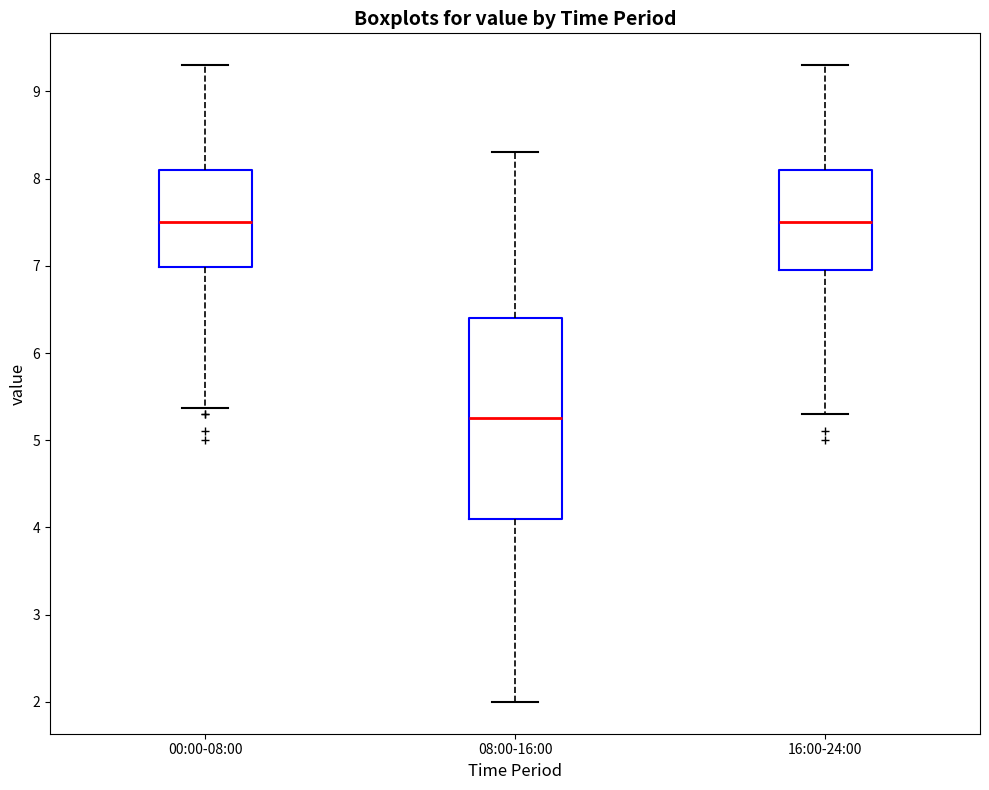

Which box is the tallest, from its lower edge to its upper edge?

08:00-16:00